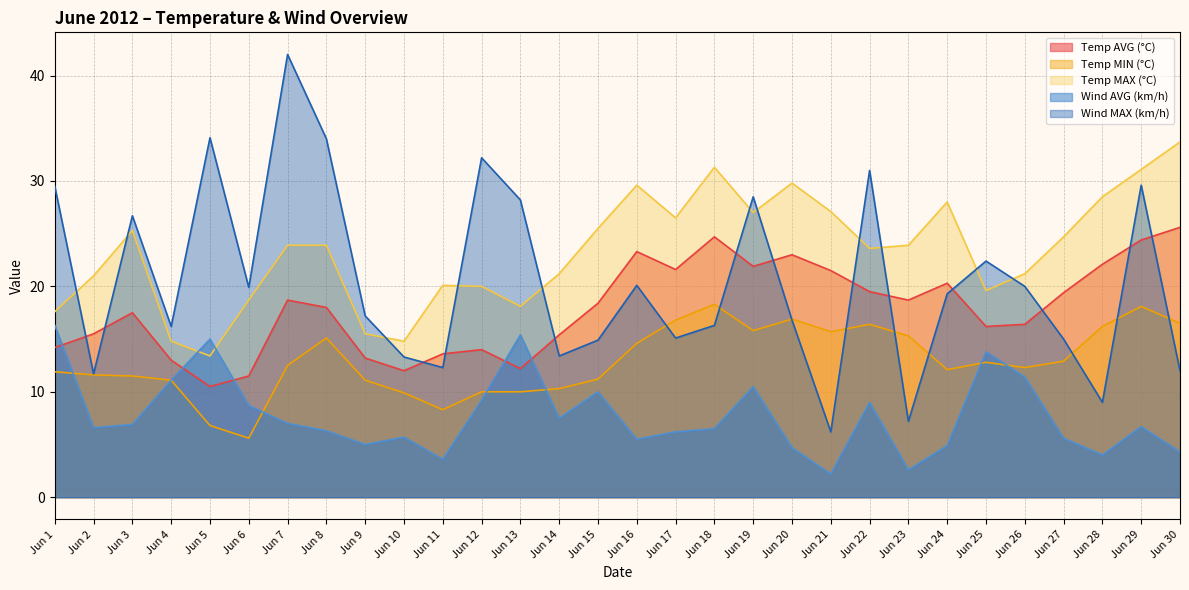

True or false: Temp MIN (°C) and Temp AVG (°C) cross at least once.

False